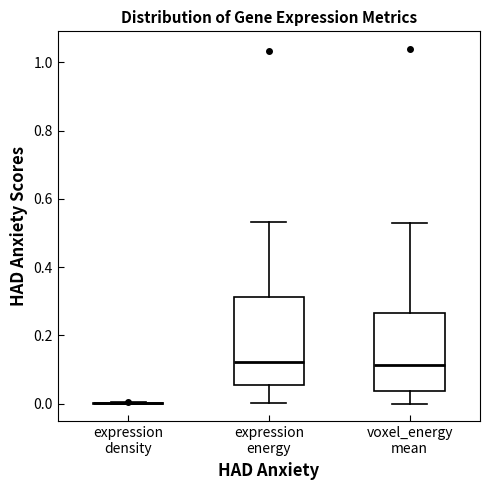

Reading left to right, read every box against the y-axis: the position of its median line, the range the box covers, and the ends of its whiskers. The values are not printed on the chart, so give them approximately, as read against the axis.

expression density: box collapsed to a line at 0.00, whiskers 0.00 to 0.00
expression energy: median 0.12, box 0.06 to 0.32, whiskers 0.00 to 0.54
voxel_energy mean: median 0.12, box 0.04 to 0.26, whiskers 0.00 to 0.52